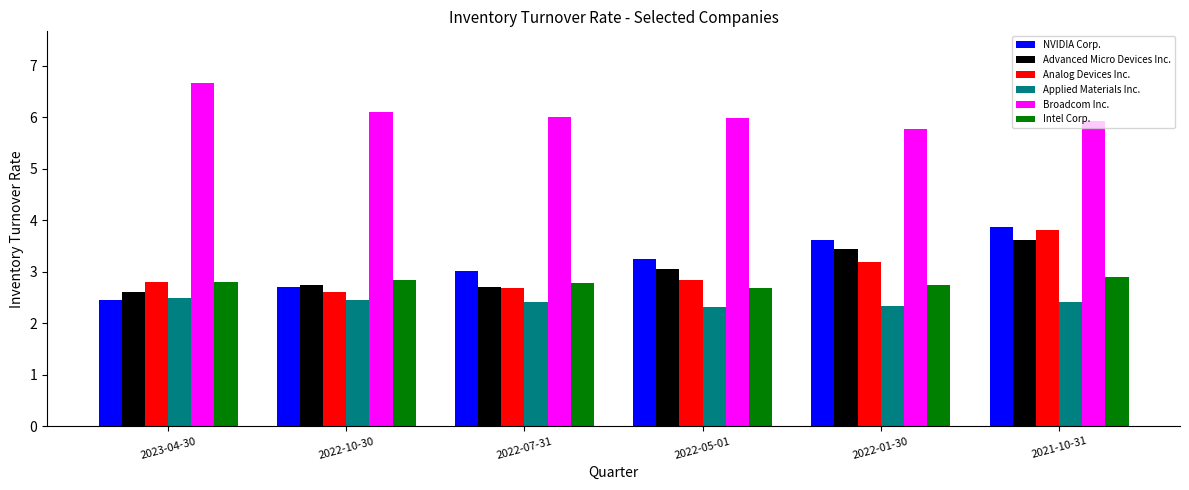

True or false: Advanced Micro Devices Inc. has a value of 4.1 at 2022-07-31.

False